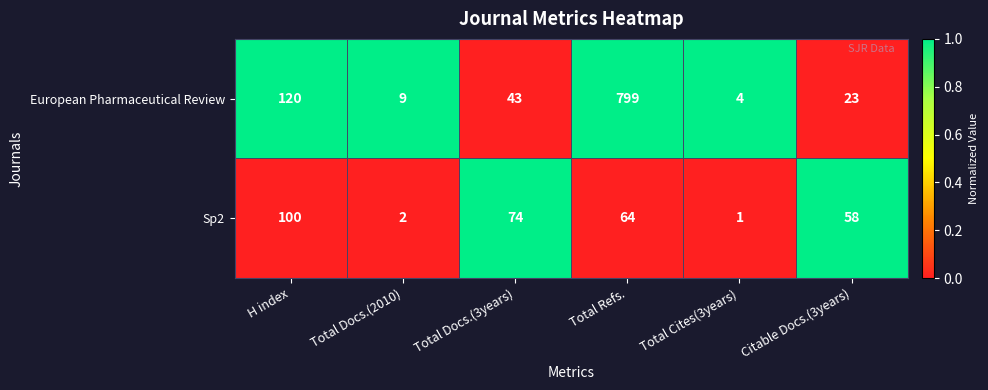

Count the number of data series in this chart.

2